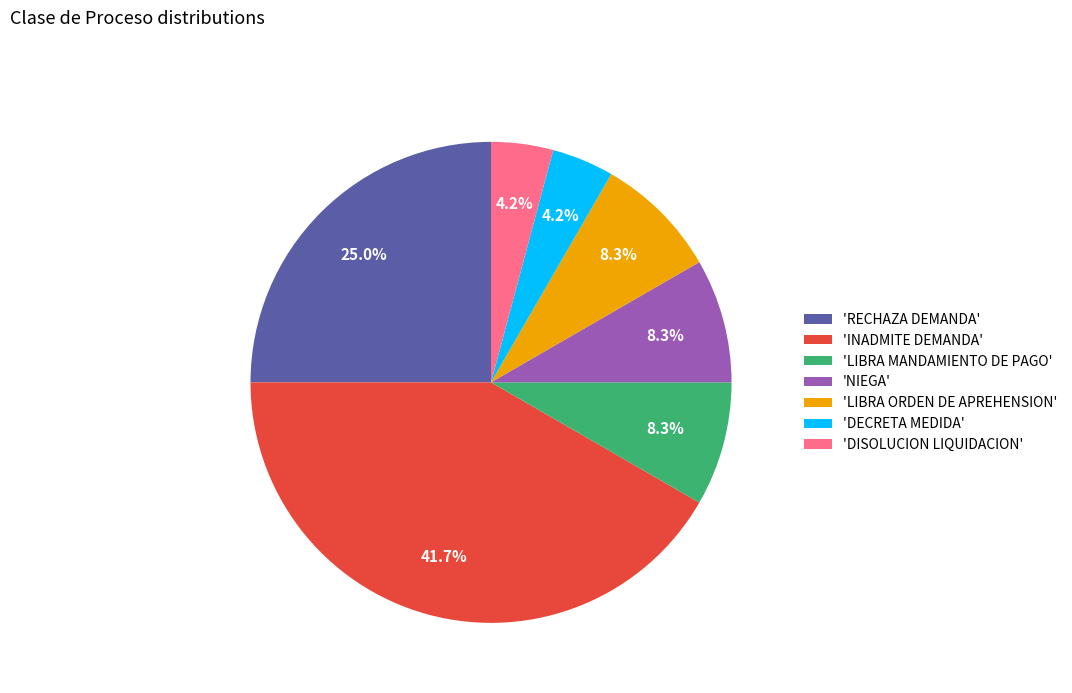

Does 'INADMITE DEMANDA' represent more than half of the total?

No